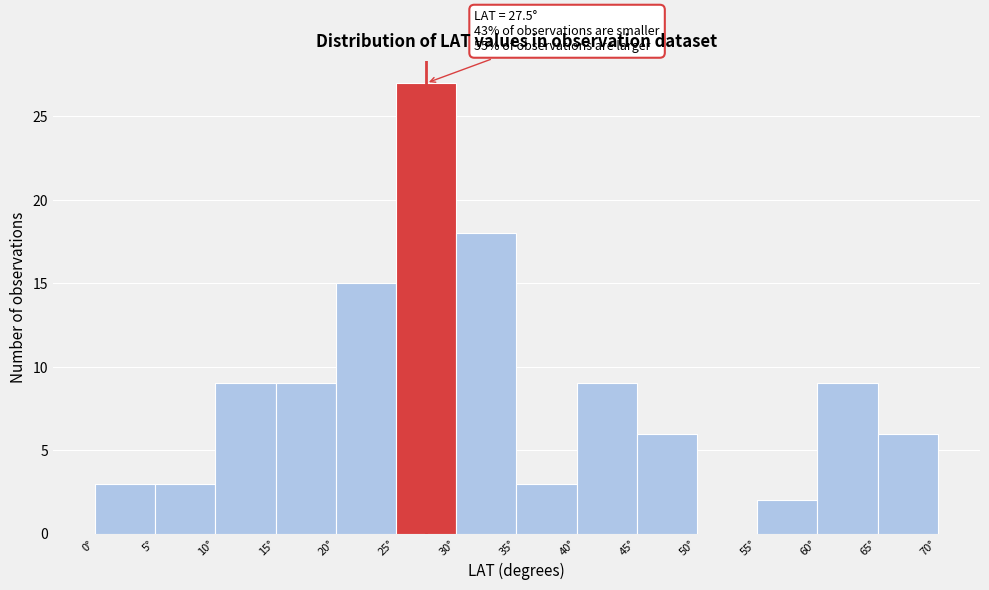

Which range on the x-axis has the tallest bar?

25 to 30